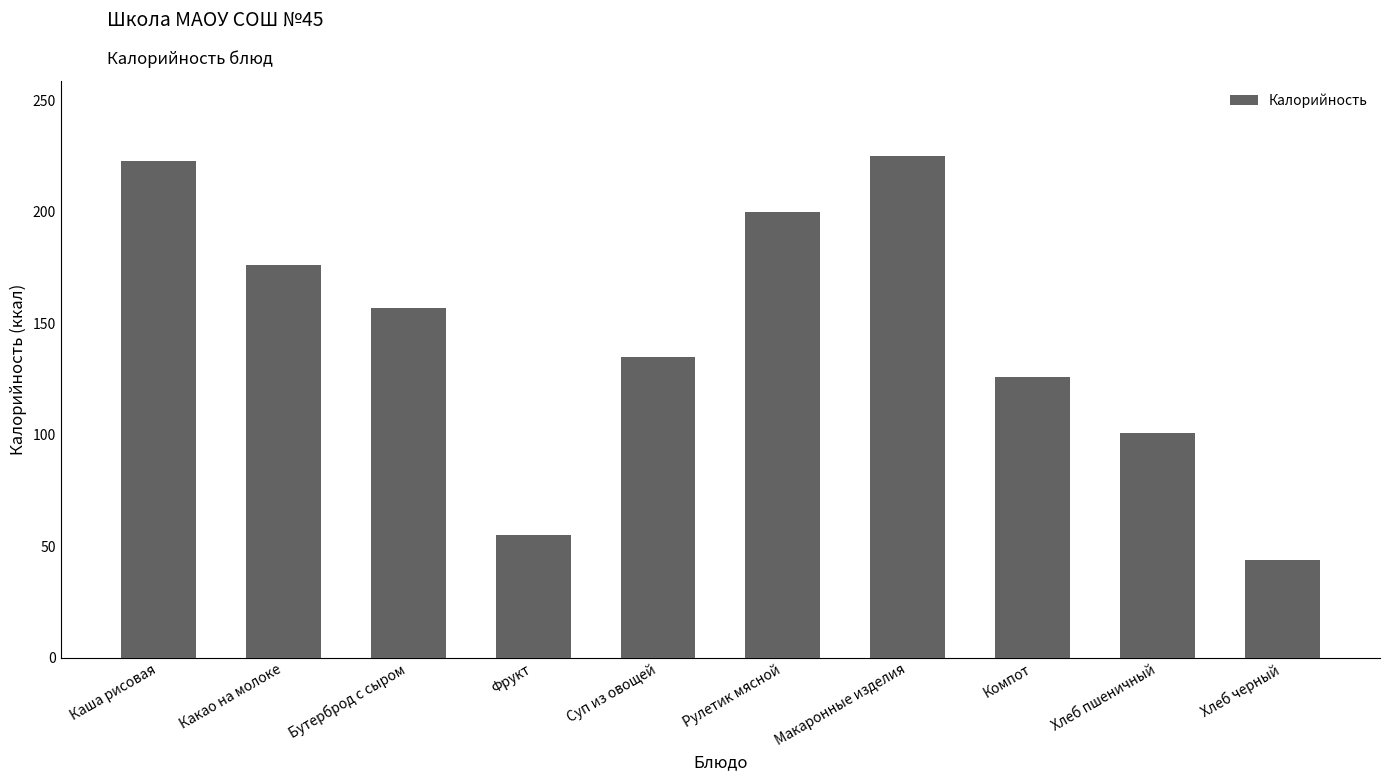

What is the smallest value displayed?

44